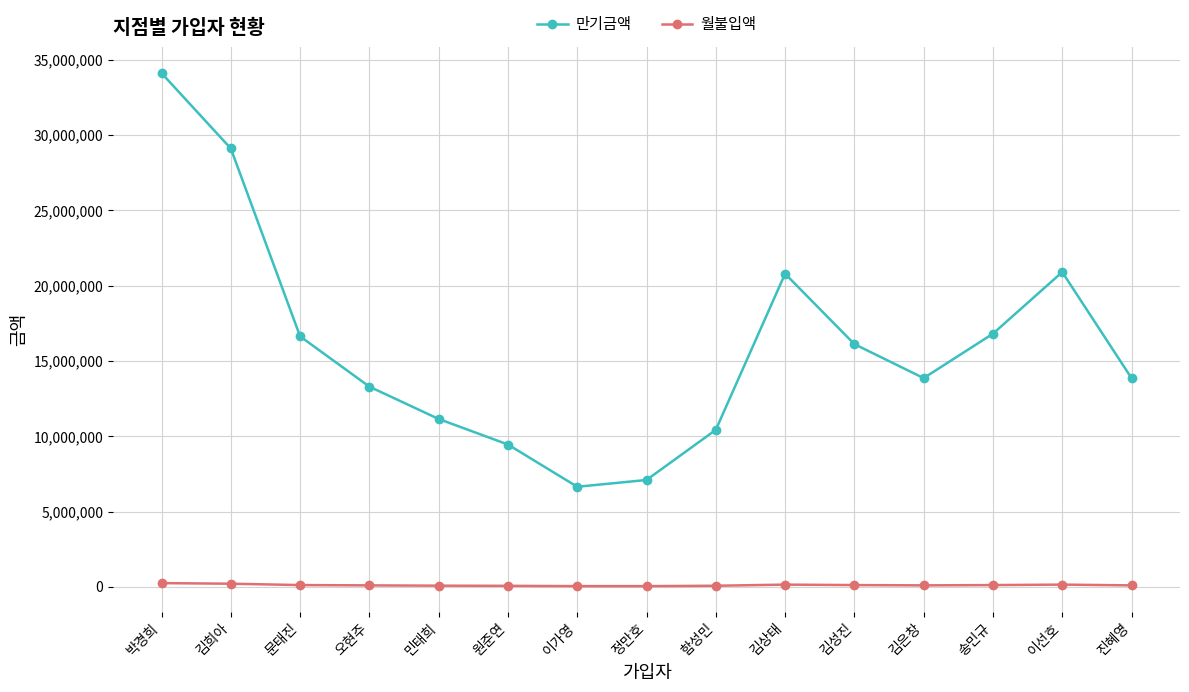

What is the label of the 1st point from the left?

박경희